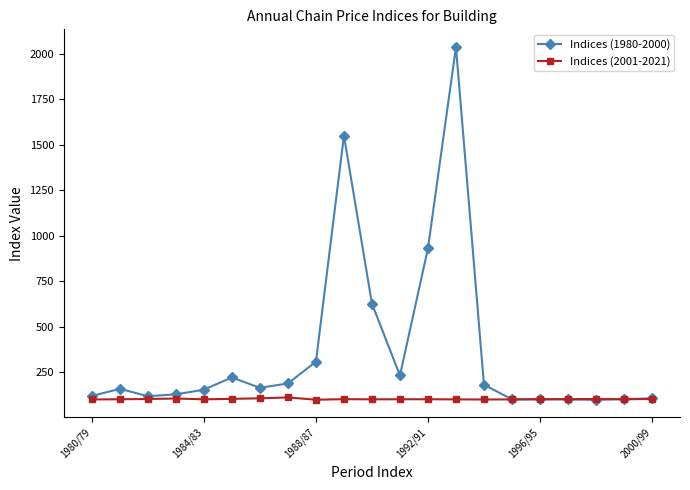

What is the sum of all Indices (2001-2021) values?

2134.1